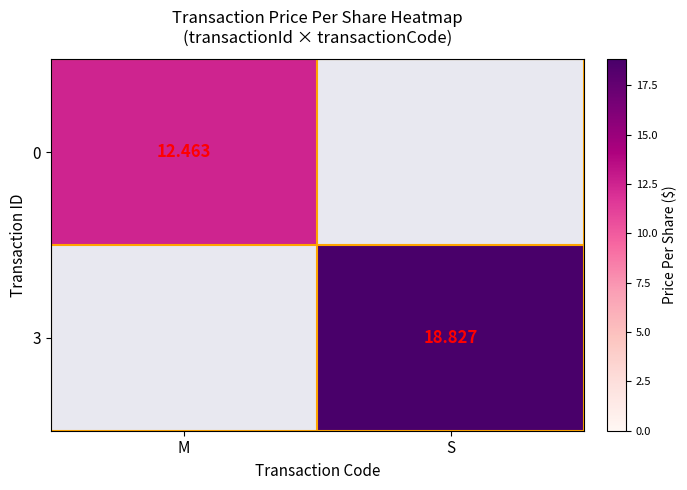

List the series in order of their overall mean, lowest first.

0, 3